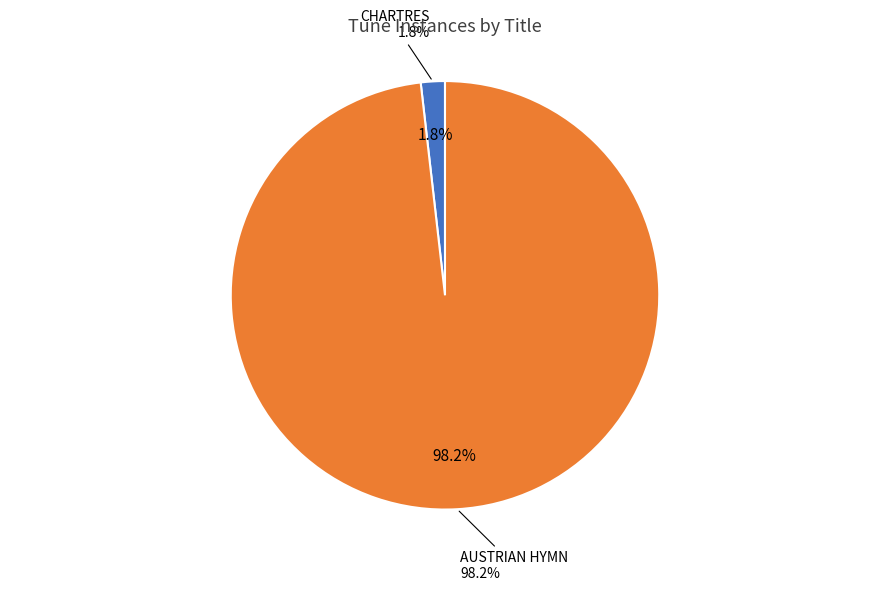

What is the total percentage of AUSTRIAN HYMN and CHARTRES?

100.0%